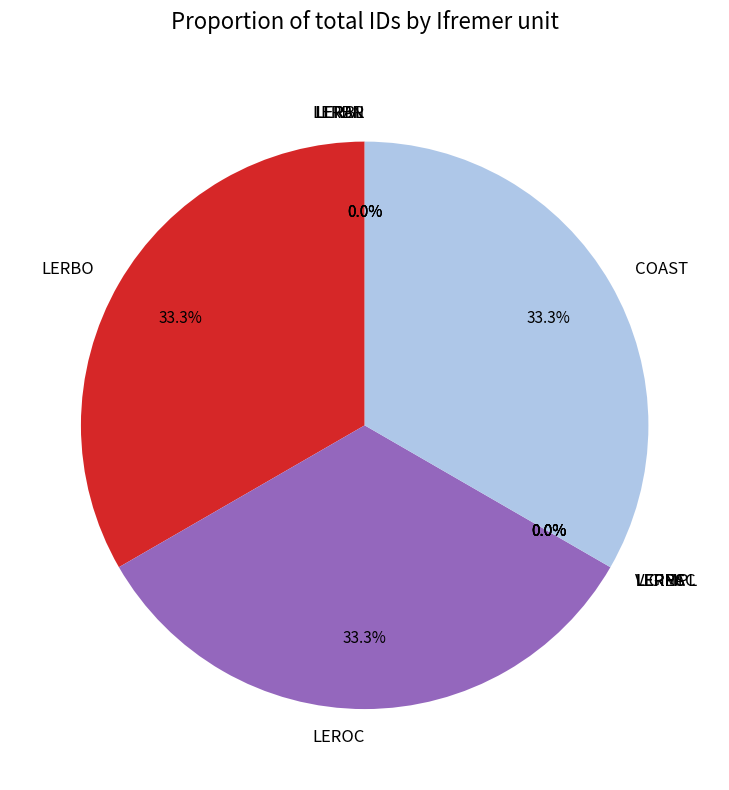

Does any single category account for the majority?

No